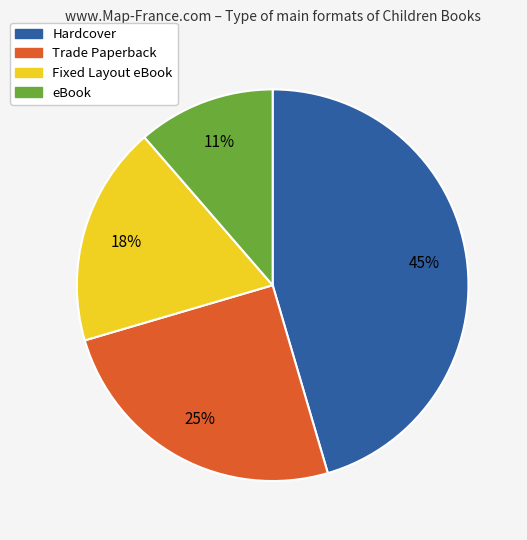

Is the sum of eBook and Hardcover greater than half?

Yes